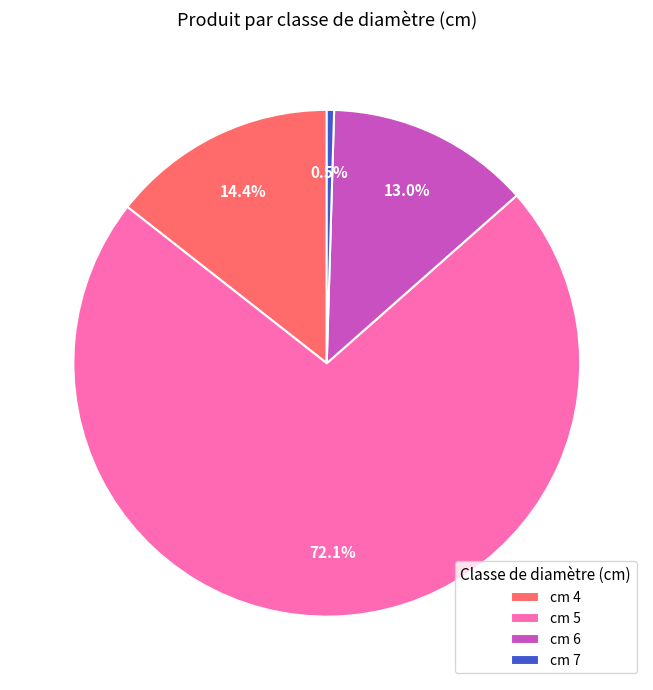

To the nearest percent, what is the average slice percentage?

25%